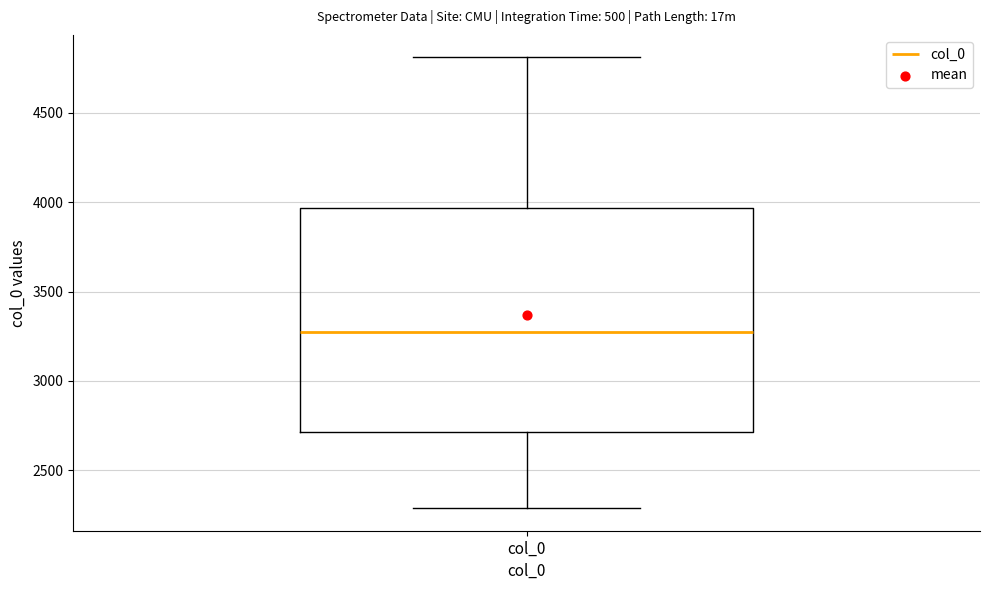

Transcribe this box plot: give where the median line is, the range the box spans, and where the two whiskers end, as read against the y-axis. The values are not printed on the chart, so give them approximately, as read against the axis.

median 3250, box 2700 to 3950, whiskers 2300 to 4800